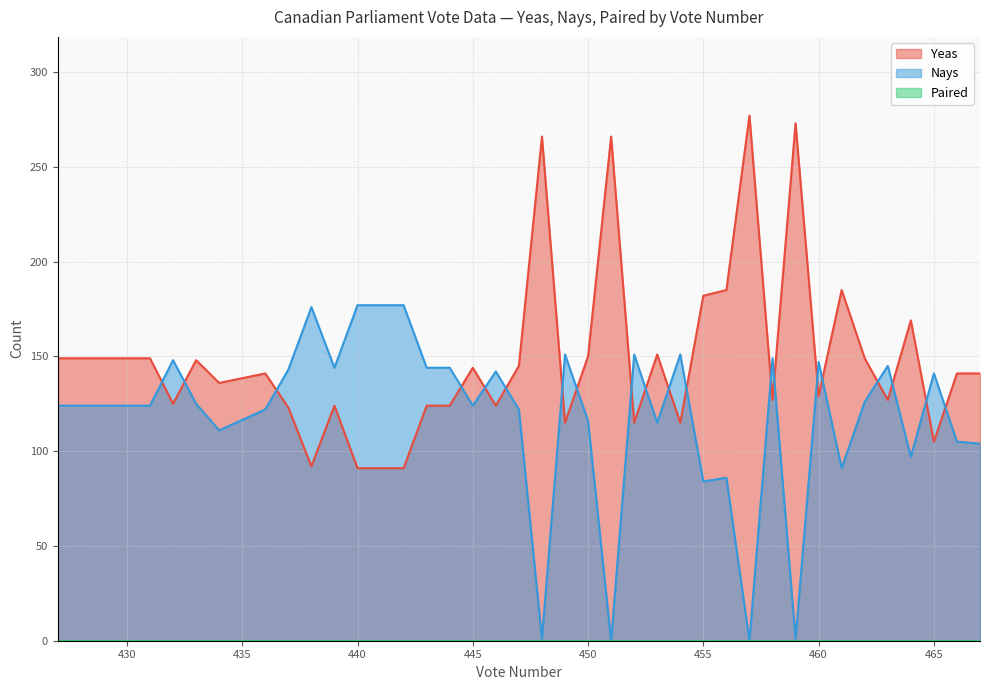

Between 458 and 428, which is larger?

428